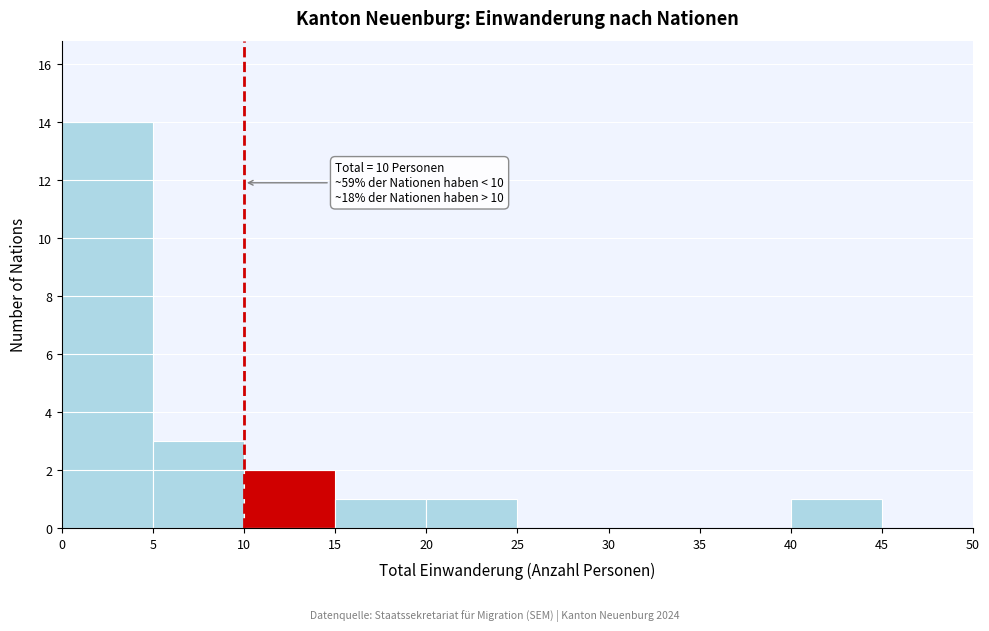

Over which range of the x-axis is the bar tallest?

0 to 5